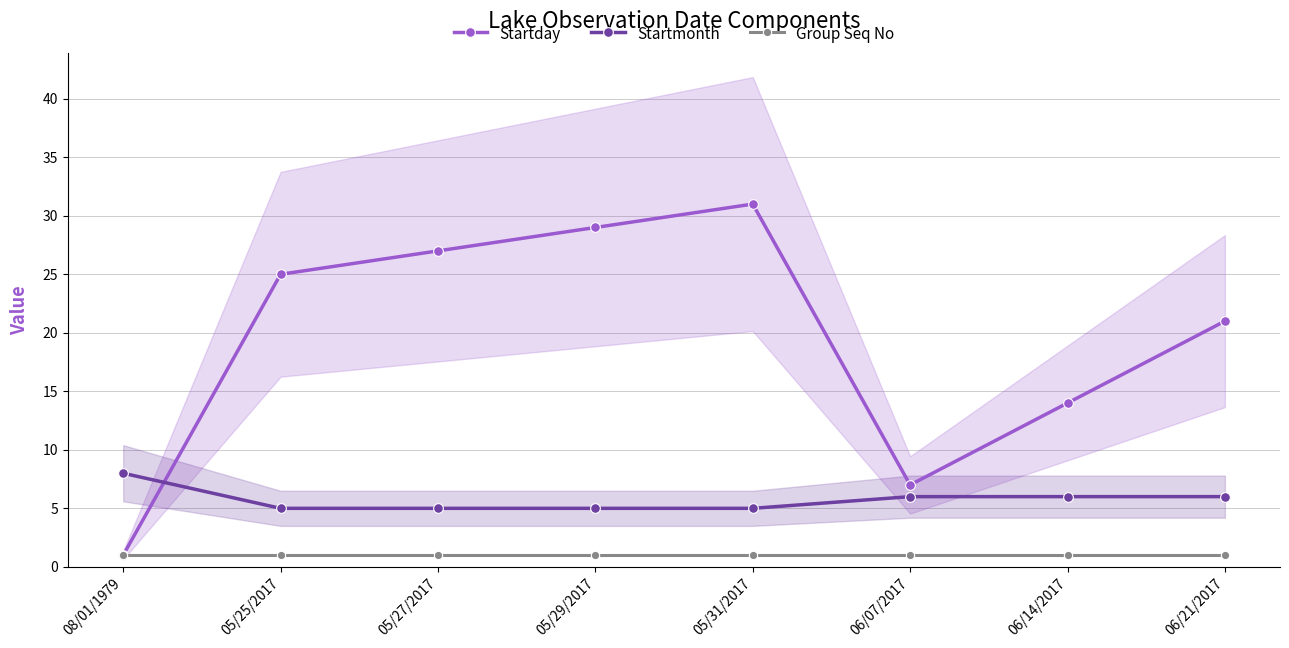

Where is Startday nearest to the value 16?

06/14/2017